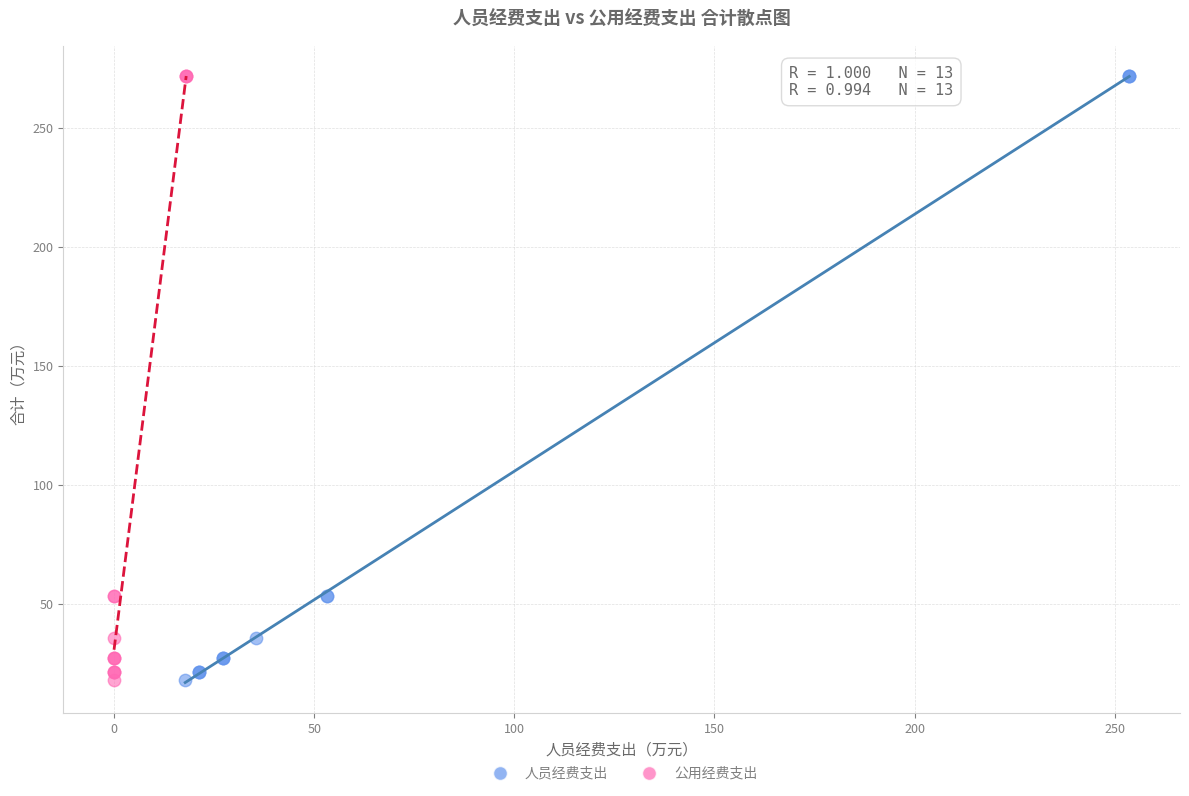

What are all the series names shown in the legend?

人员经费支出, 公用经费支出